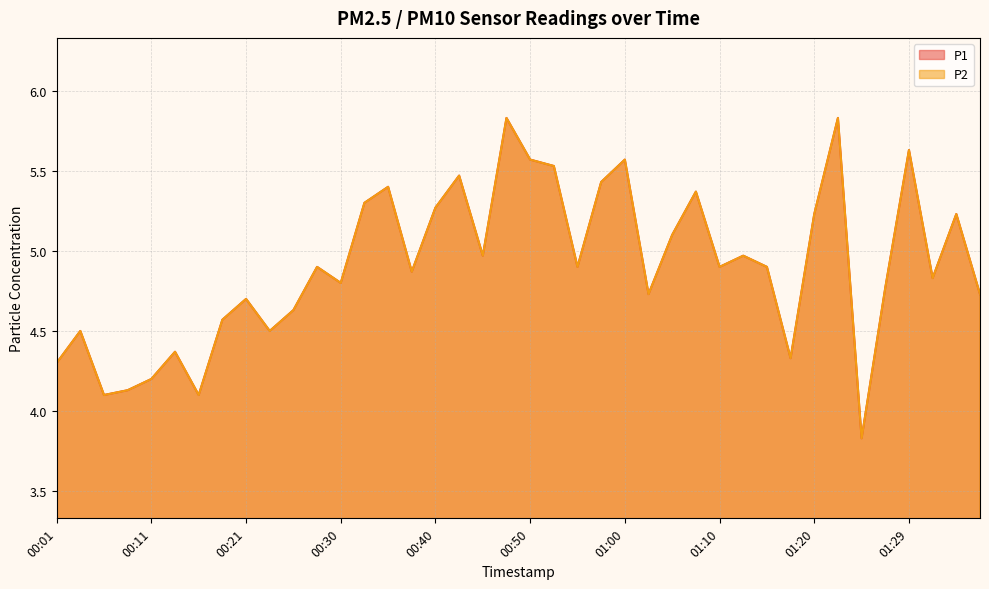

How many data points in P1 are above 4?

39